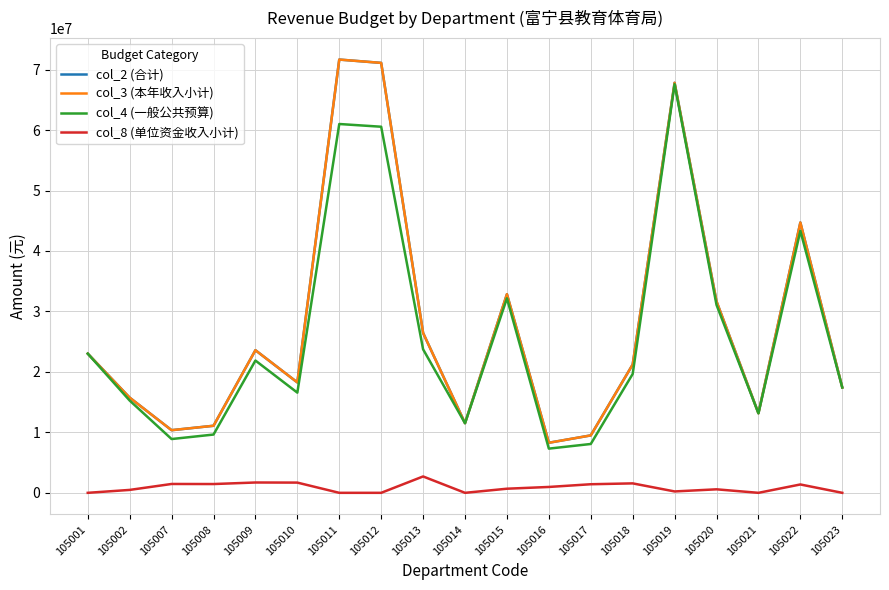

Does the chart have visible grid lines?

Yes